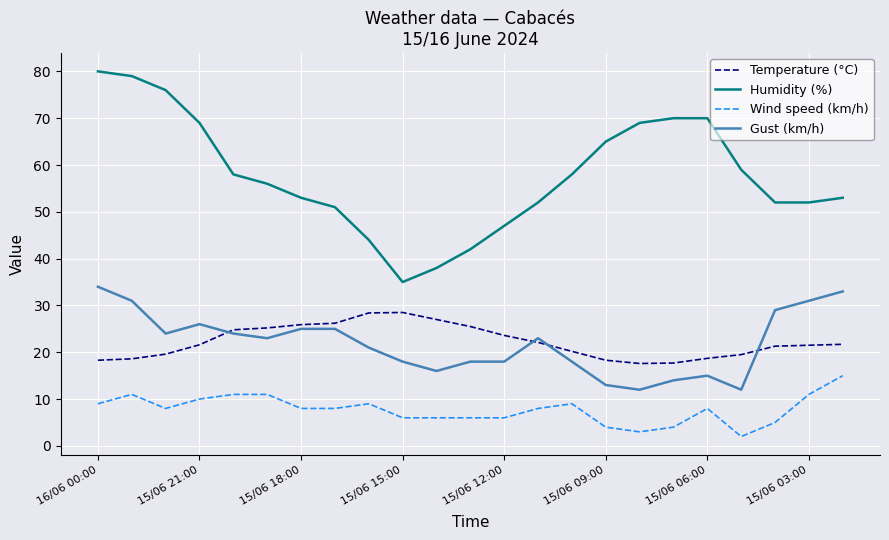

True or false: Gust (km/h) and Humidity (%) intersect in this chart.

False